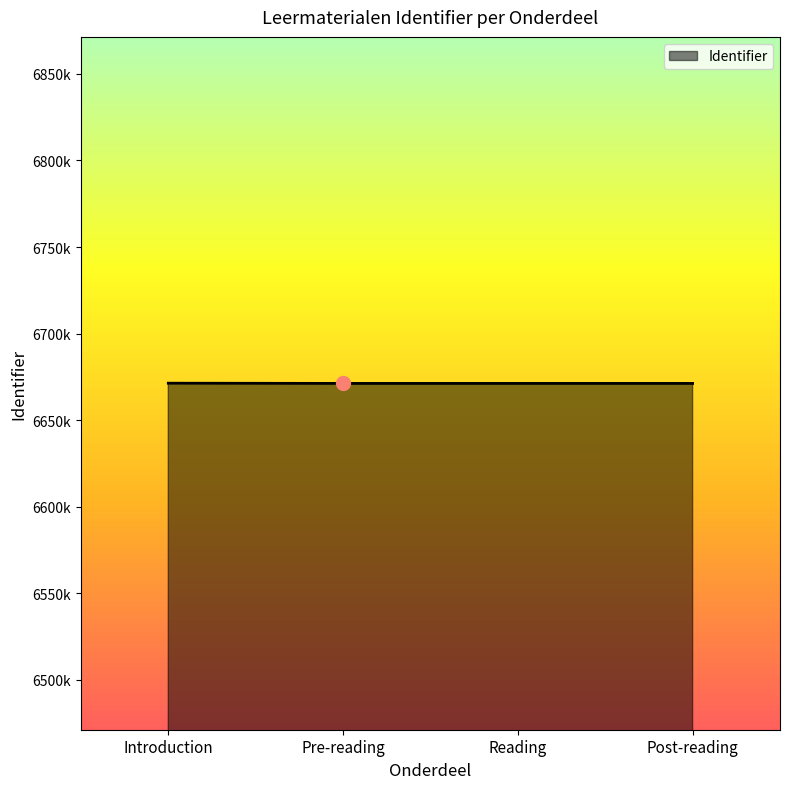

Approximately how many times larger is the value at Introduction compared to Post-reading?

1.0